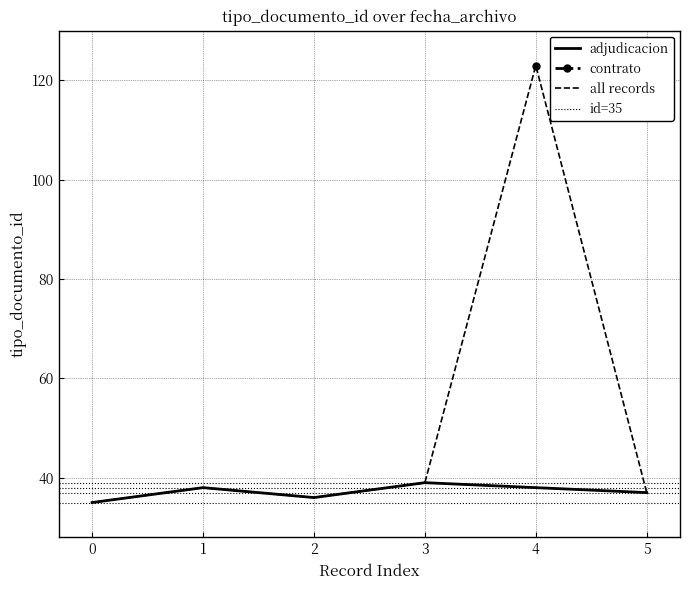

Is it true that all records equals 16 at 0?

False